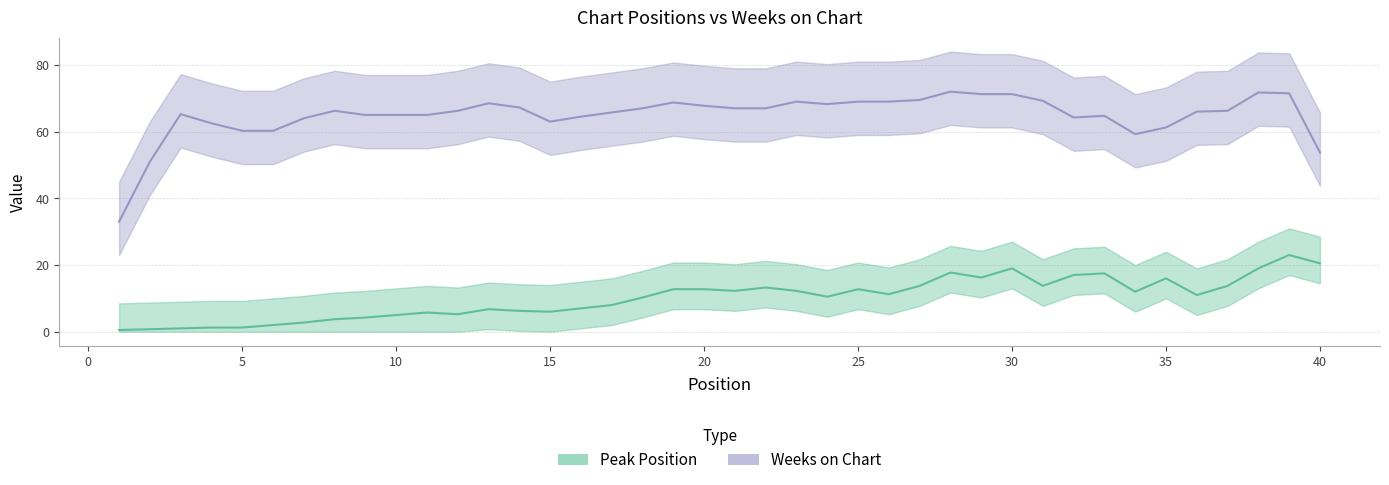

True or false: Weeks on Chart has more than 0 interior local peaks.

True